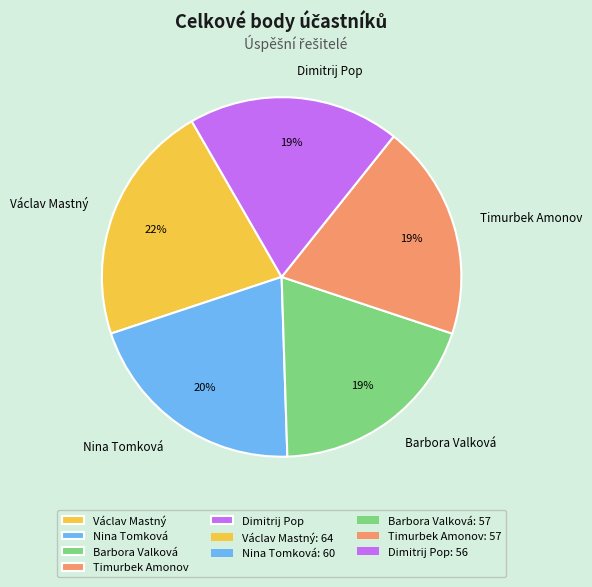

True or false: Dimitrij Pop accounts for 19% of the total.

True